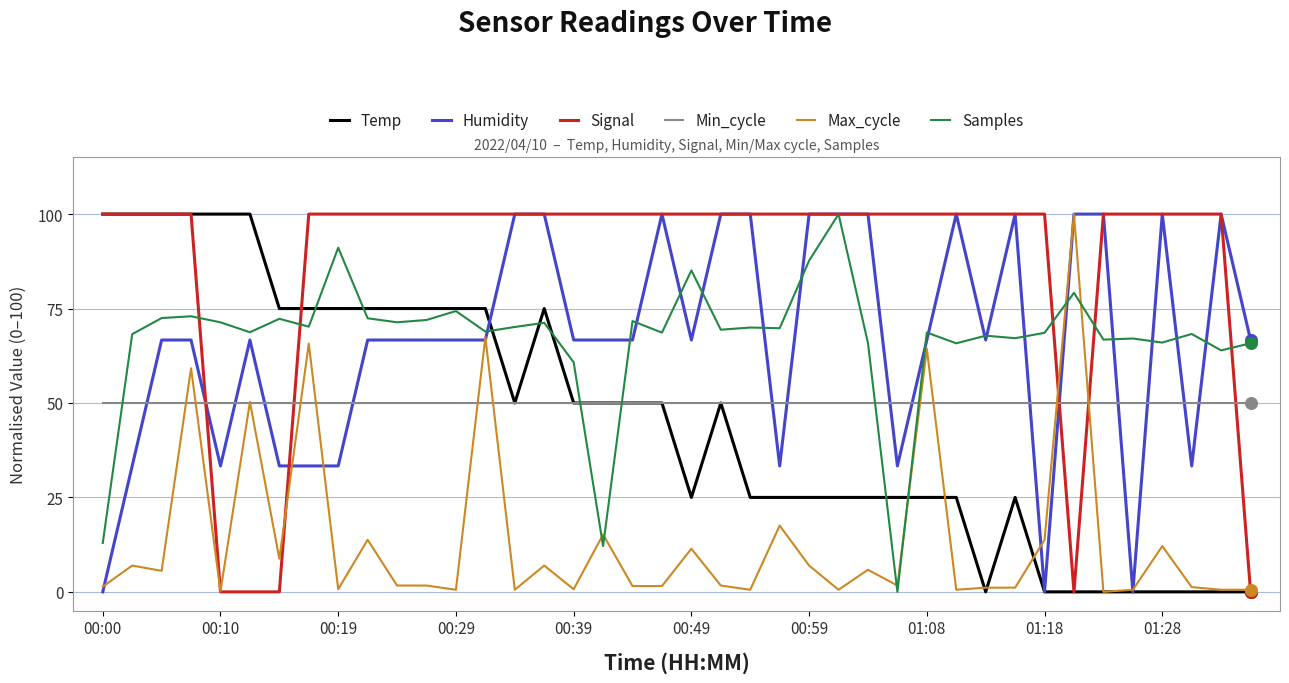

Which series has the largest total across all categories?

Signal